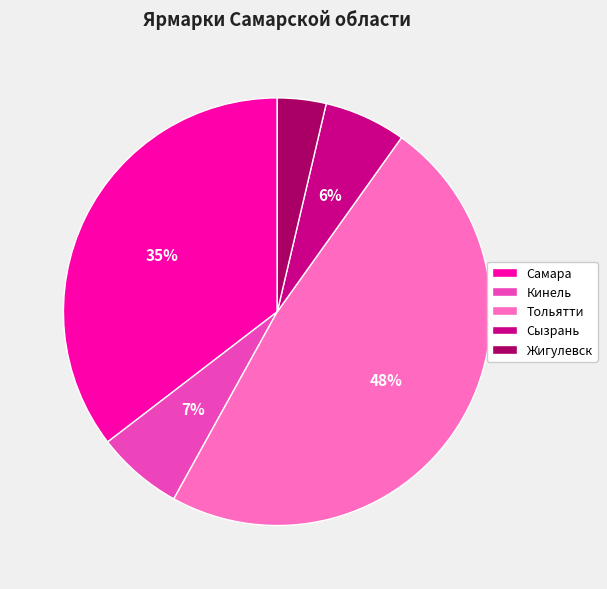

Which has a higher value, Кинель or Тольятти?

Тольятти